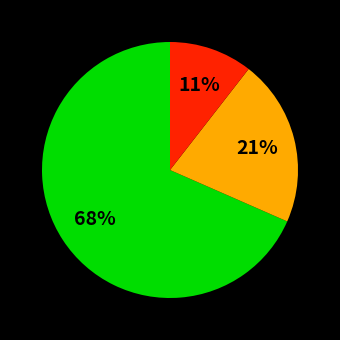

Does any single category account for the majority?

Yes